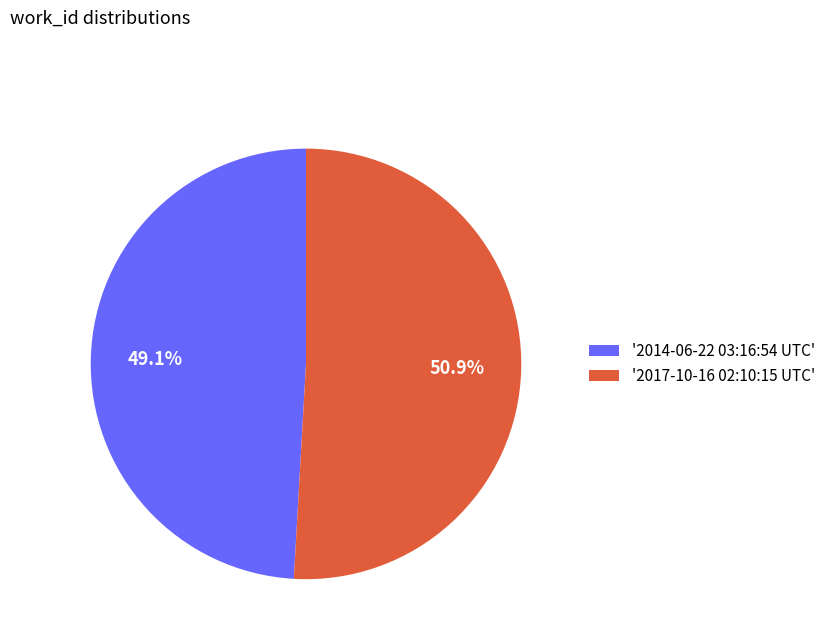

Which category accounts for the majority?

'2017-10-16 02:10:15 UTC'